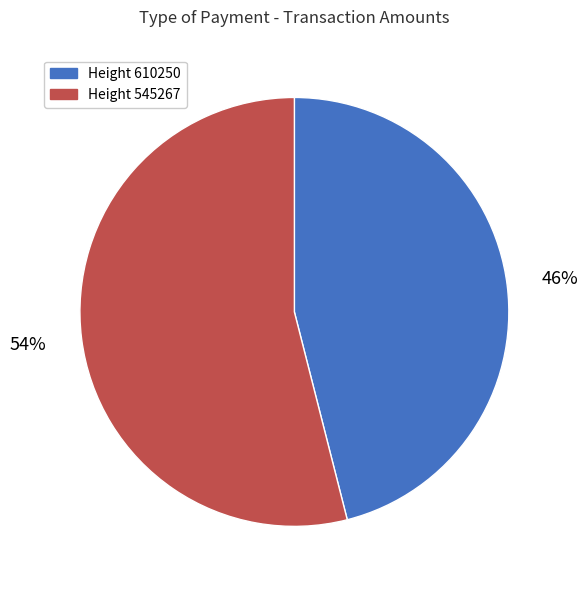

To the nearest percent, what is the average slice percentage?

50%